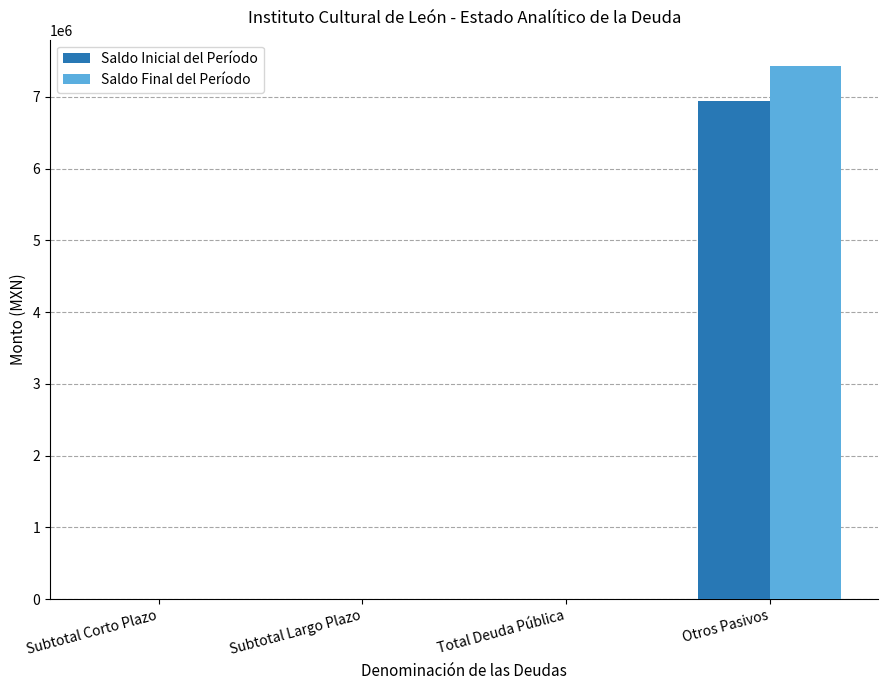

What is the maximum value for Saldo Final del Período?

7426835.9